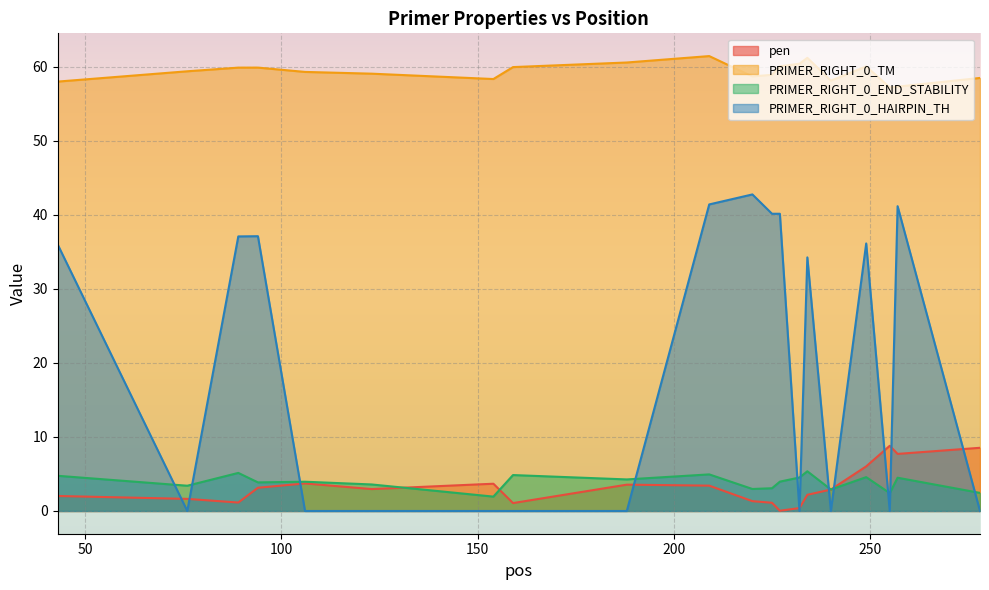

At which label does PRIMER_RIGHT_0_END_STABILITY first exceed 3?

43